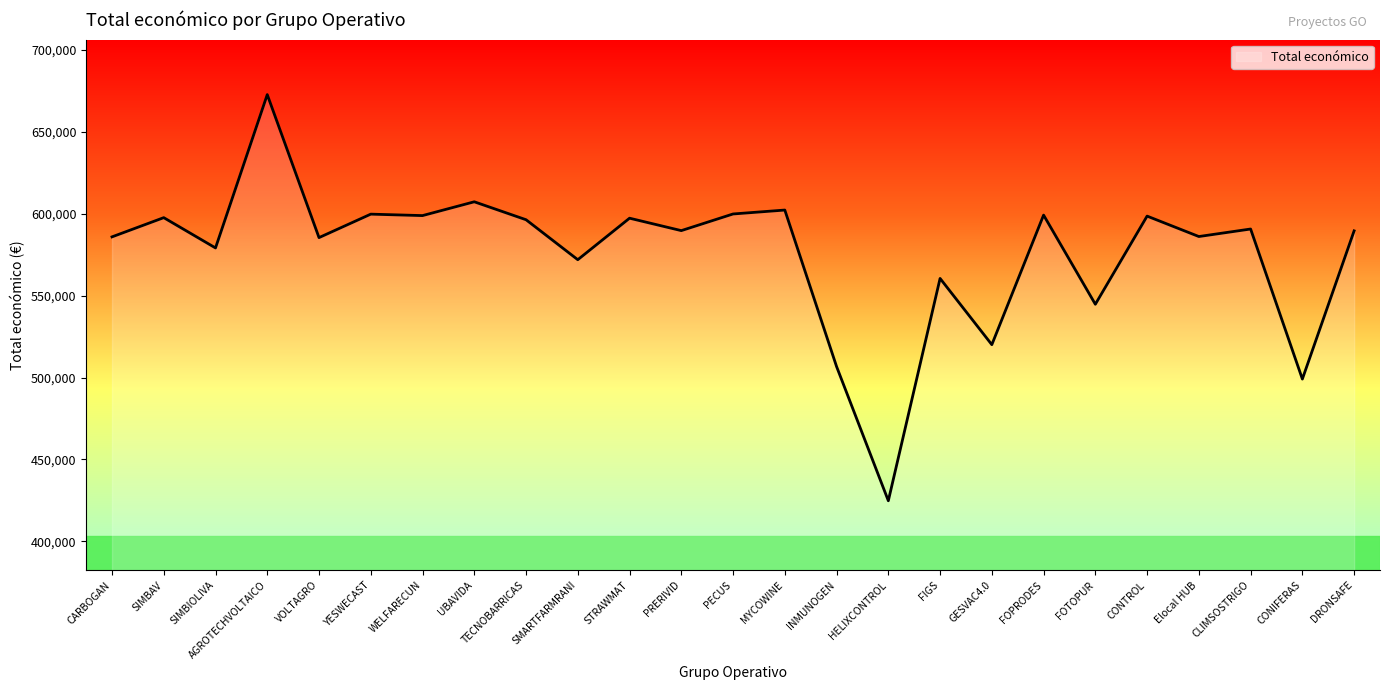

Which label corresponds to the largest value in the chart?

AGROTECHVOLTAICO